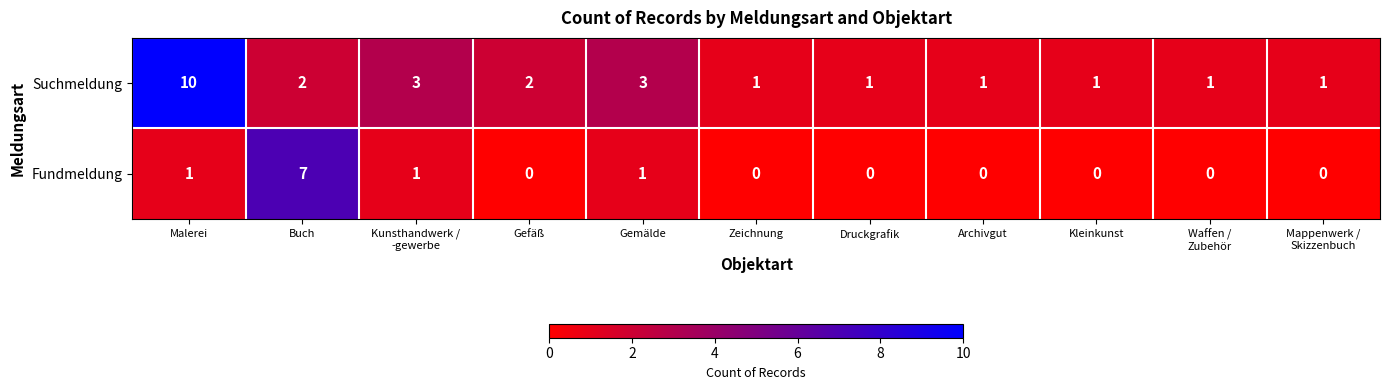

What is the difference between the highest and lowest values at Buch?

5